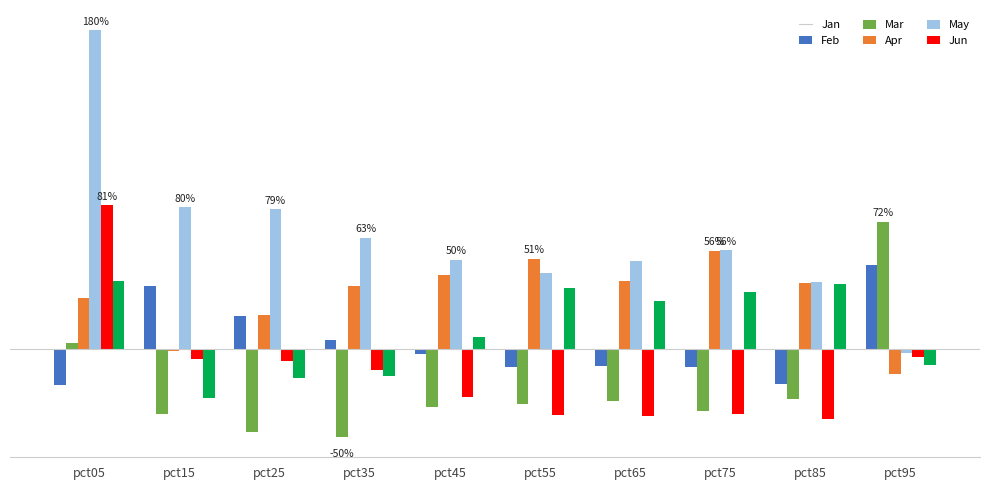

Does the chart contain stacked bars?

No